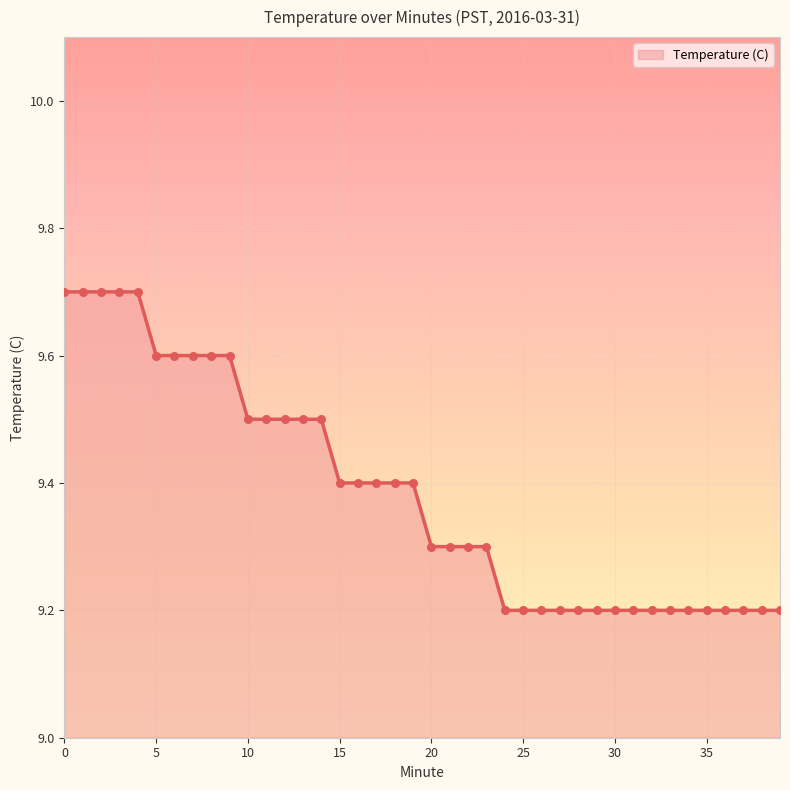

What is the minimum value shown in the chart?

9.2